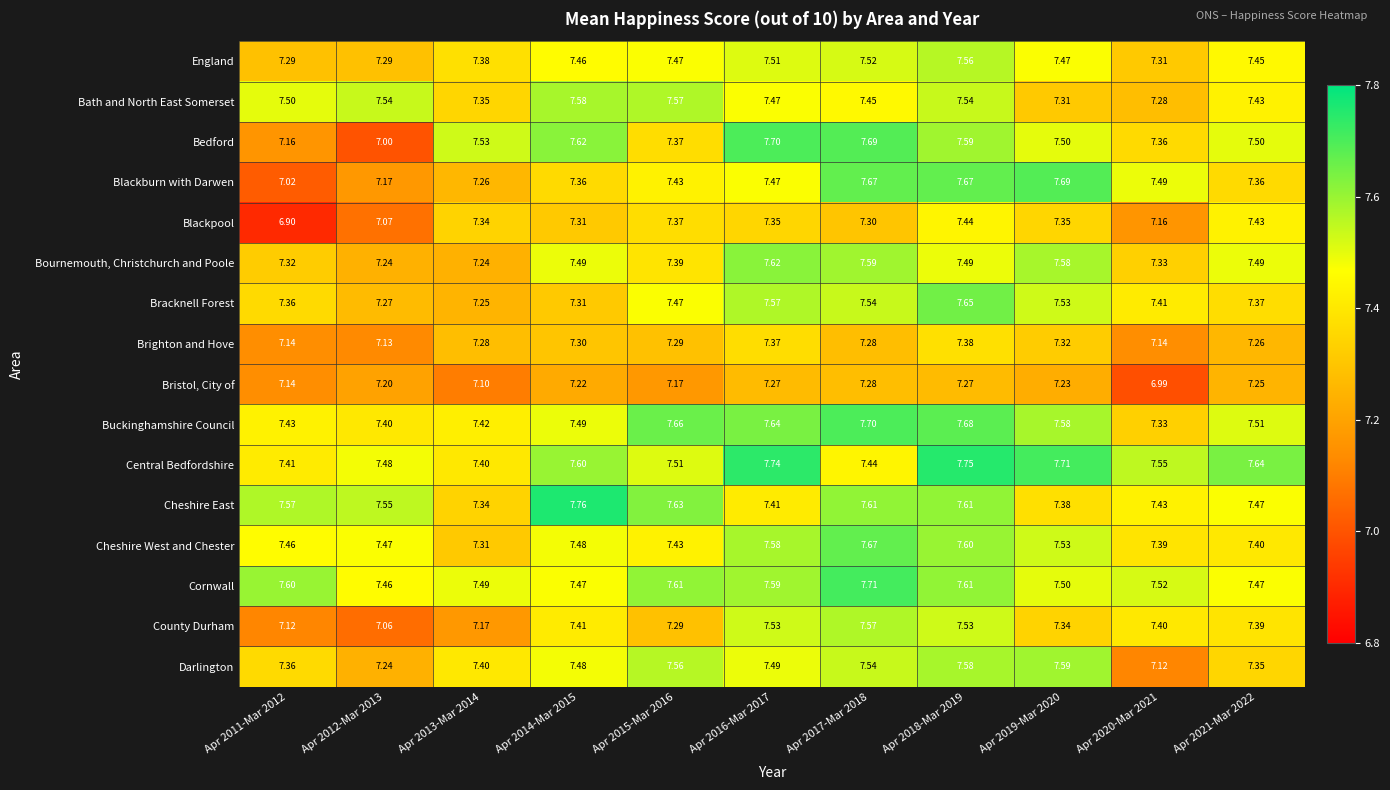

Which series has the widest spread of values?

Bedford